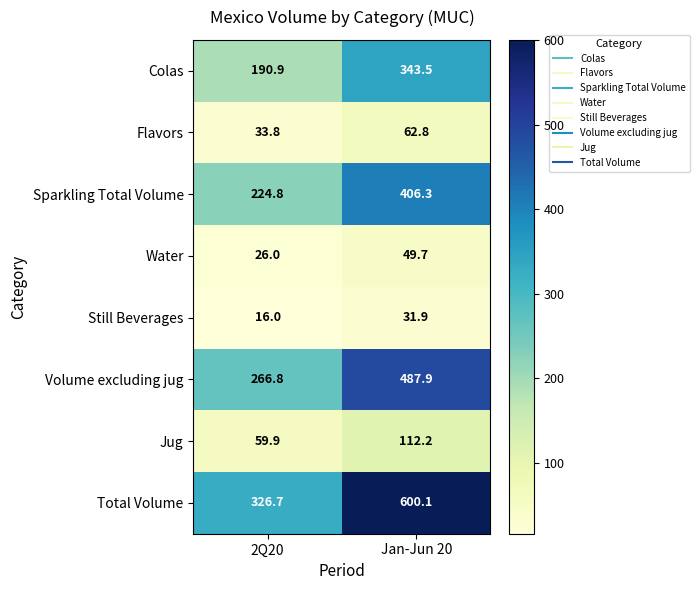

Rank the series by their maximum value, from highest to lowest.

Total Volume, Volume excluding jug, Sparkling Total Volume, Colas, Jug, Flavors, Water, Still Beverages